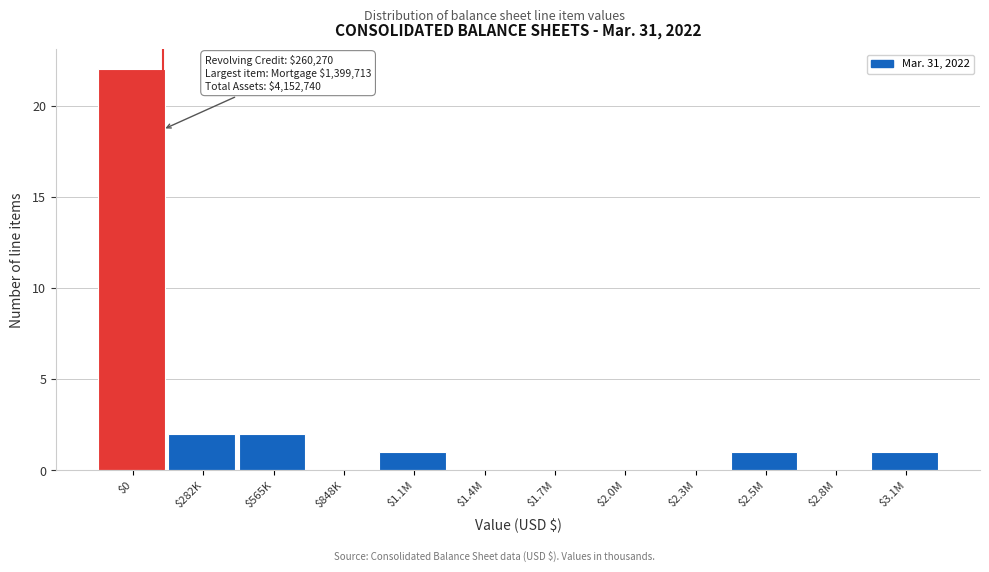

True or false: the data shows -11 at $2.0M.

False